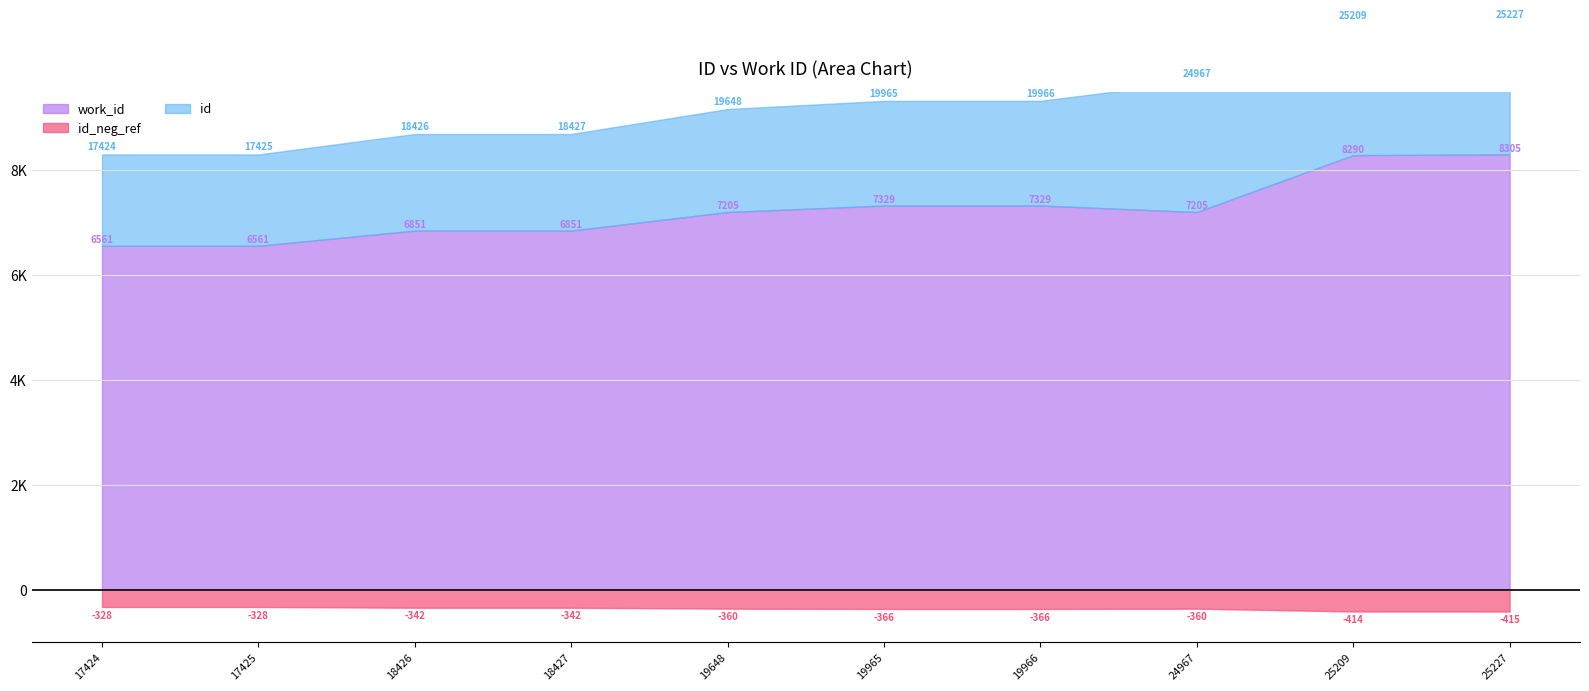

What value does the id series have at 18426, to the nearest 10?

18430